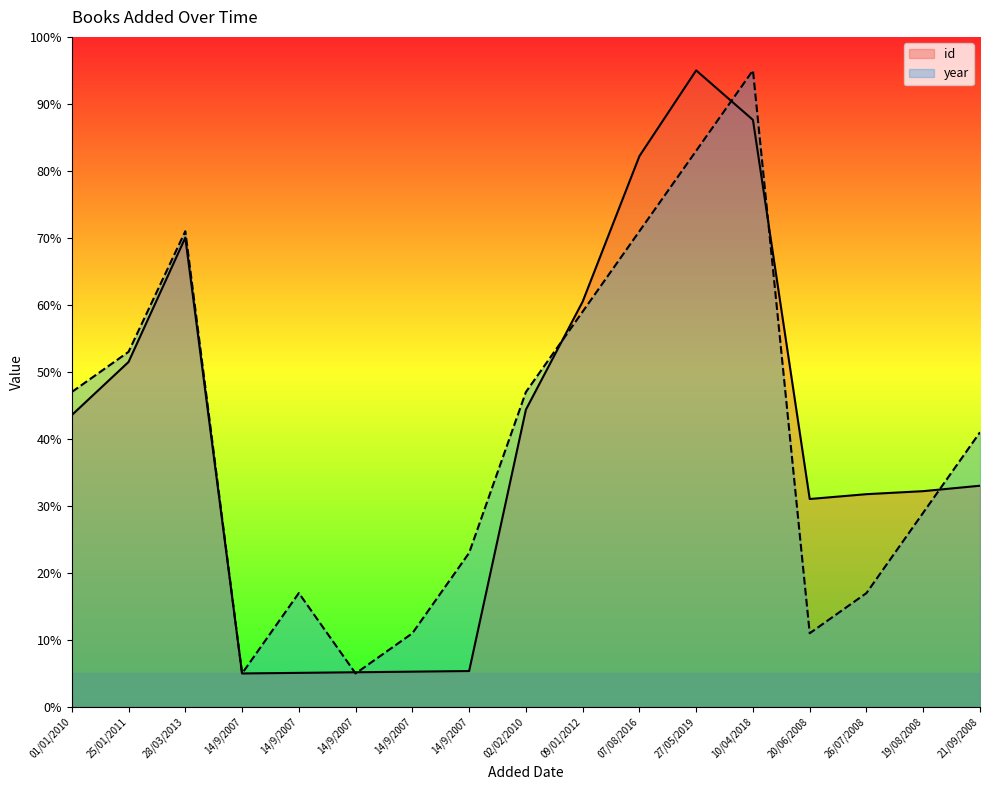

Reading left to right, extract all data points from this chart.

id: 43.6	51.5	70.0	5.0	5.1	5.2	5.3	5.4	44.4	60.5	82.2	95.0	87.6	31.0	31.8	32.2	33.0
year: 47.0	53.0	71.0	5.0	17.0	5.0	11.0	23.0	47.0	59.0	71.0	83.0	95.0	11.0	17.0	29.0	41.0